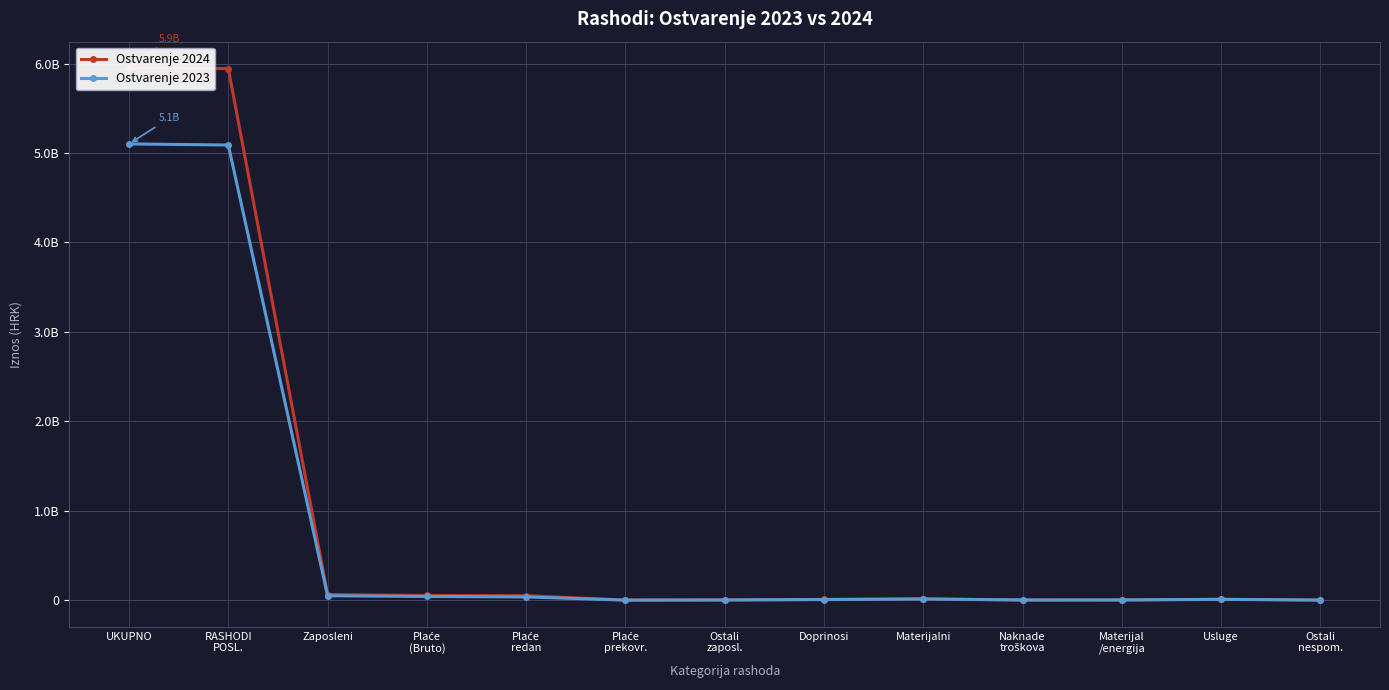

Where does the Ostvarenje 2023 series first go above 8723142?

UKUPNO